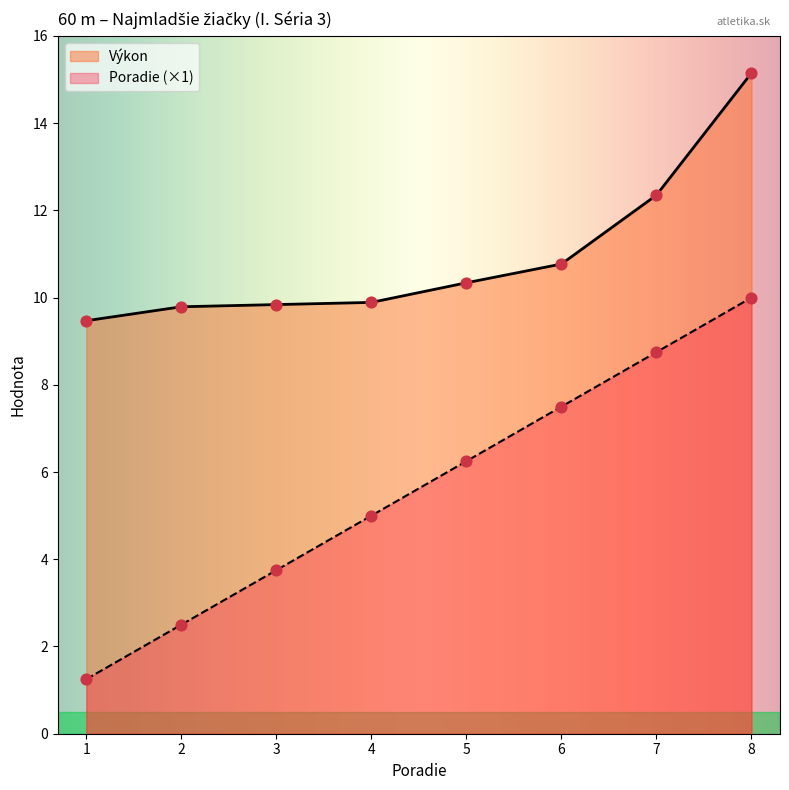

Which series contains the lowest Y value?

Poradie